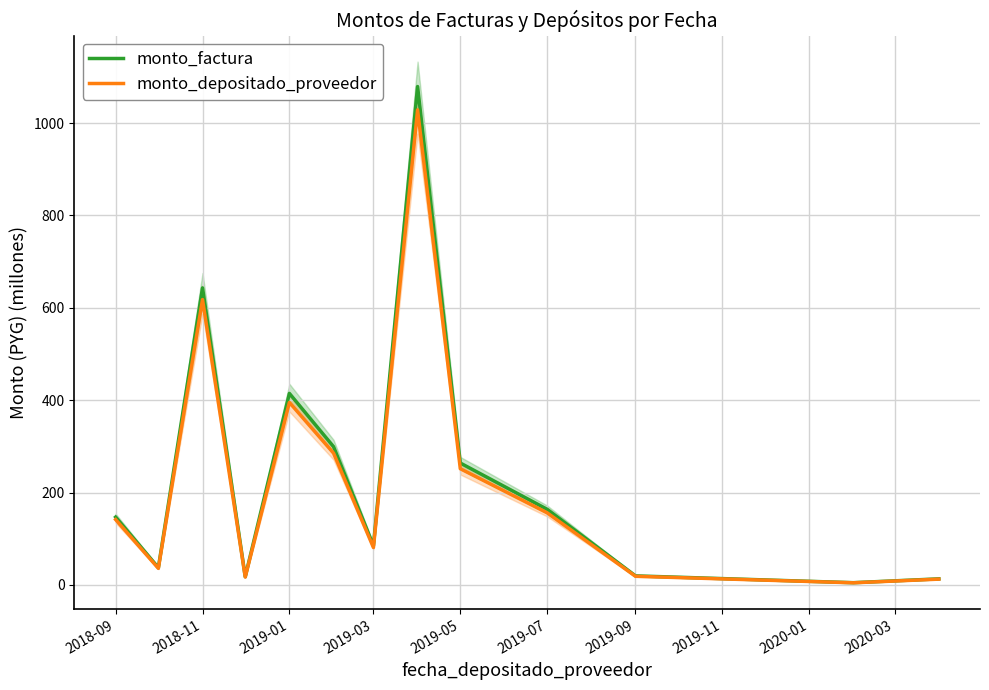

True or false: monto_depositado_proveedor and monto_factura cross at least once.

False